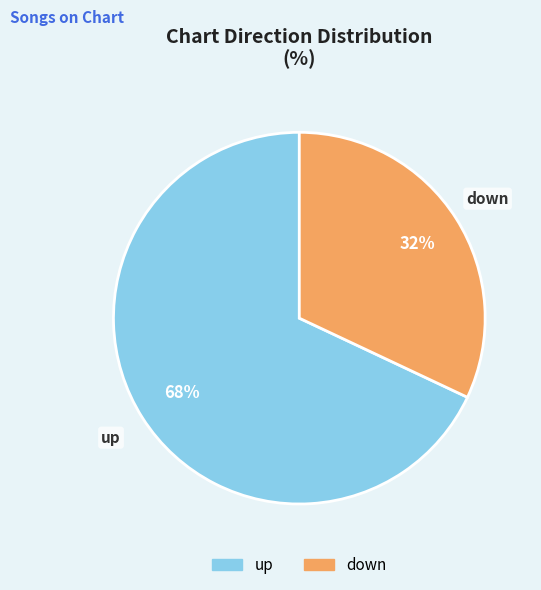

To the nearest percent, what is the difference between the largest and smallest slice percentages?

36%